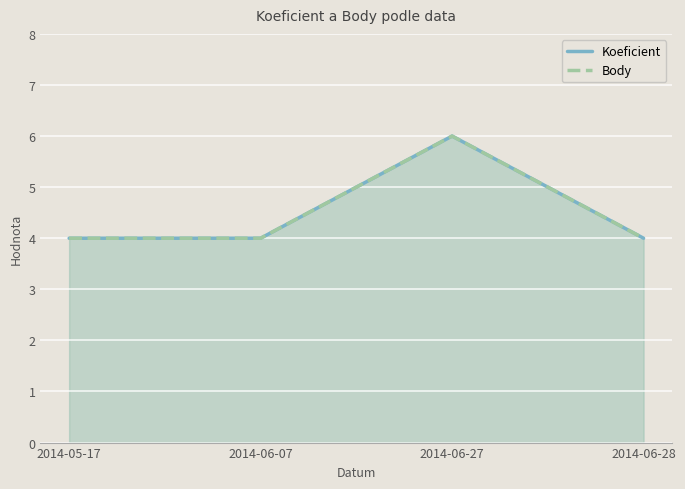

Is it true that Koeficient equals 6 at 2014-06-07?

False